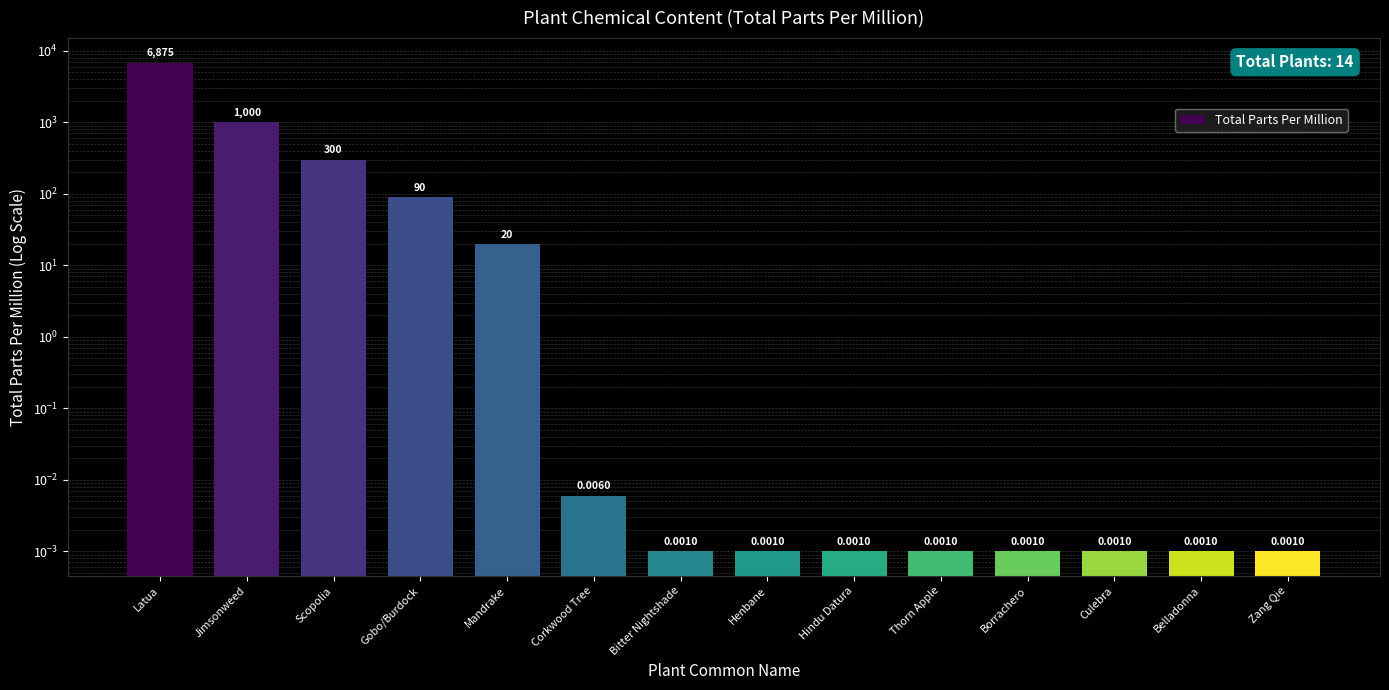

What is the value of the 5th bar from the left?

20.0